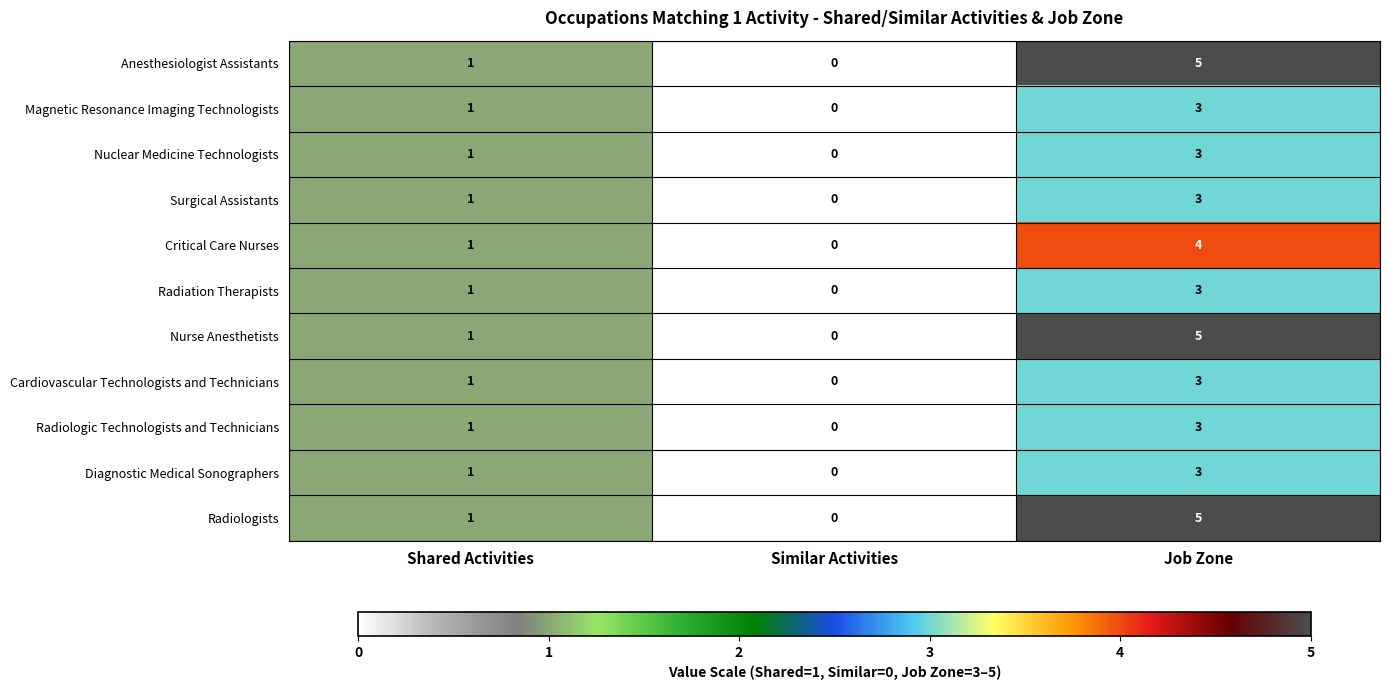

What is the maximum value shown in the chart?

5